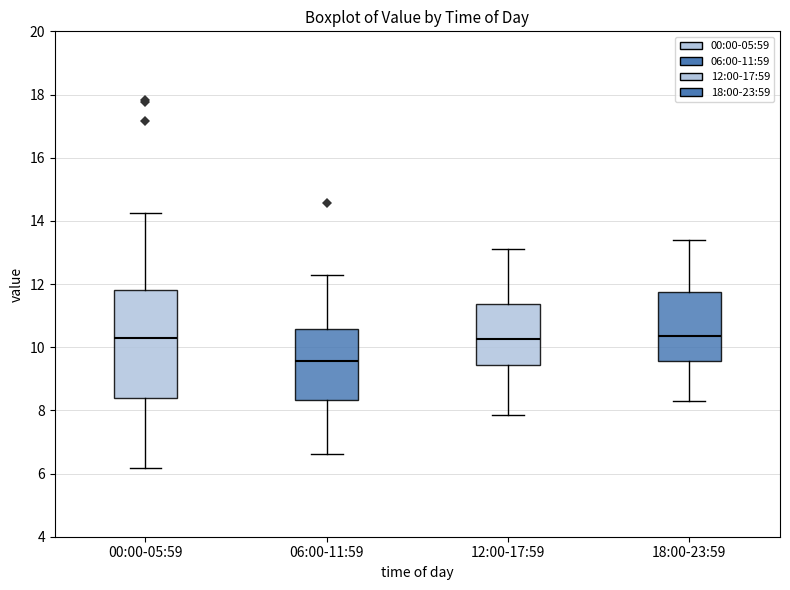

Reading left to right, read every box against the y-axis: the position of its median line, the range the box covers, and the ends of its whiskers. The values are not printed on the chart, so give them approximately, as read against the axis.

00:00-05:59: median 10.2, box 8.4 to 11.8, whiskers 6.2 to 14.2
06:00-11:59: median 9.6, box 8.4 to 10.6, whiskers 6.6 to 12.4
12:00-17:59: median 10.2, box 9.4 to 11.4, whiskers 7.8 to 13.2
18:00-23:59: median 10.4, box 9.6 to 11.8, whiskers 8.4 to 13.4